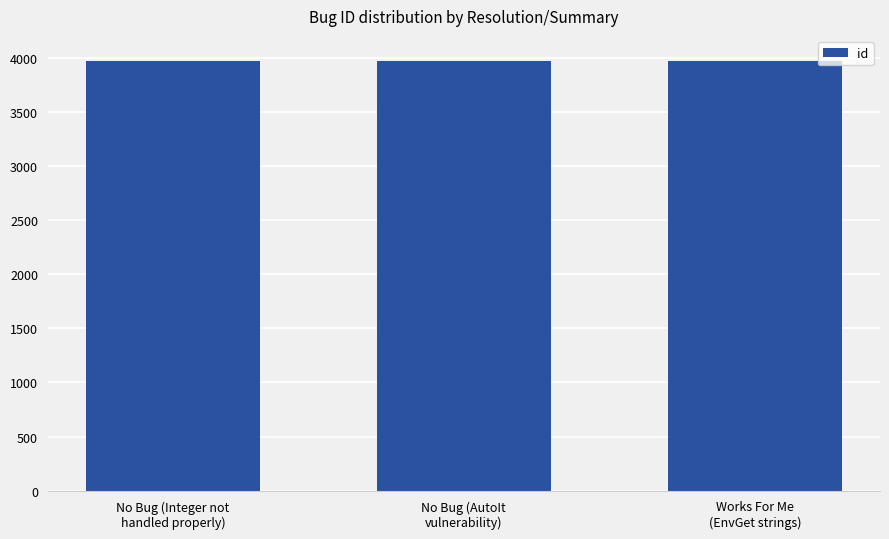

How many categories are shown in the chart?

3